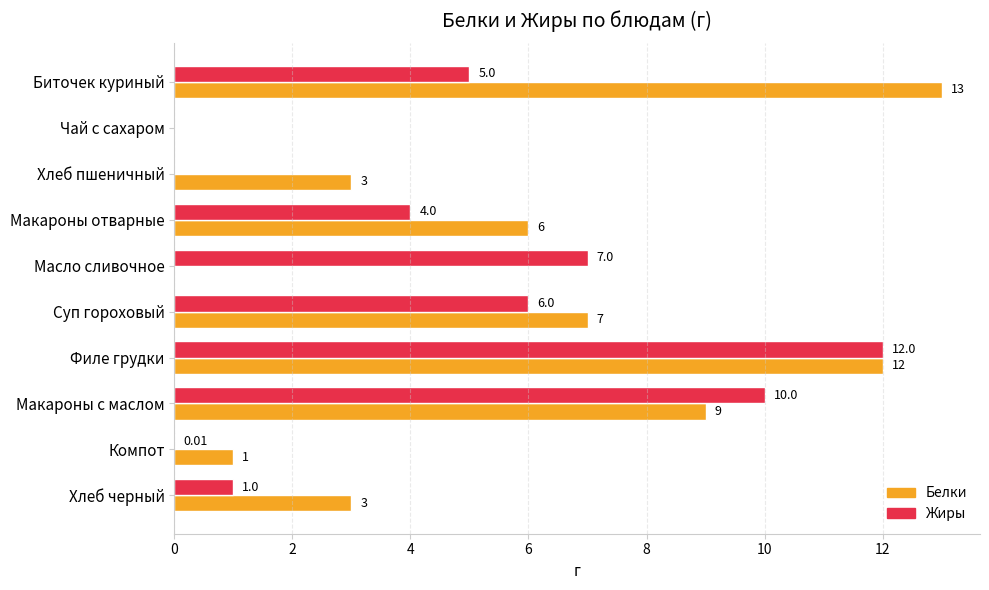

What is the maximum value shown in the chart?

13.0